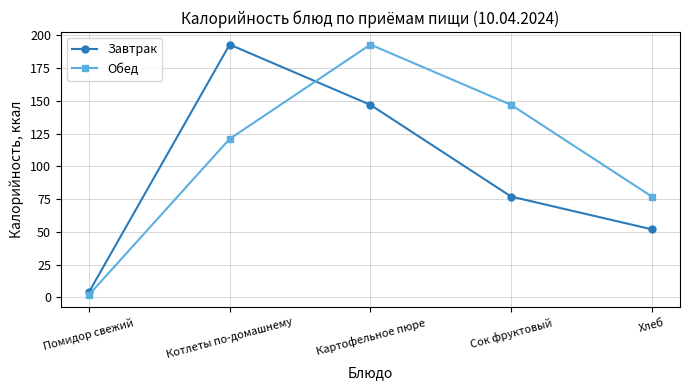

At which category is the sum across all series the highest?

Картофельное пюре